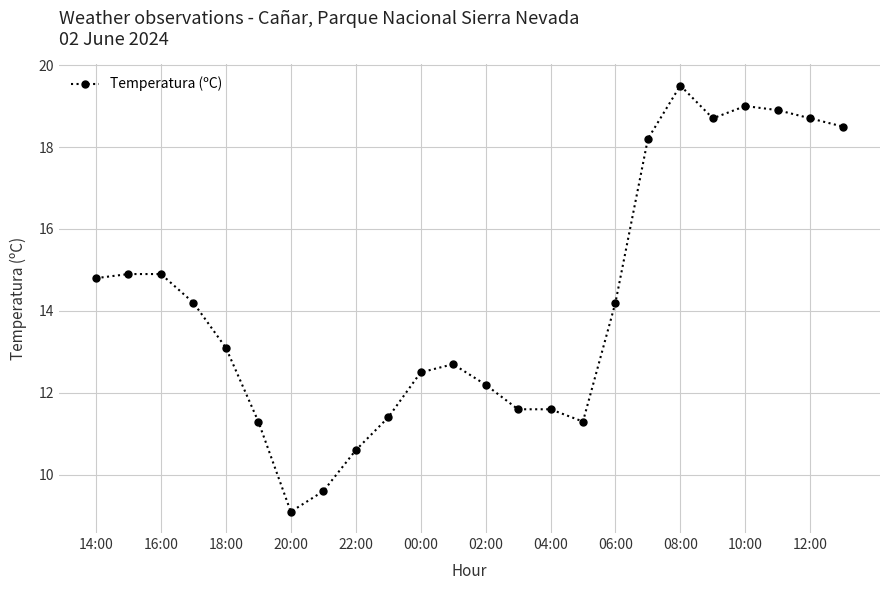

What is the minimum value shown in the chart?

9.1